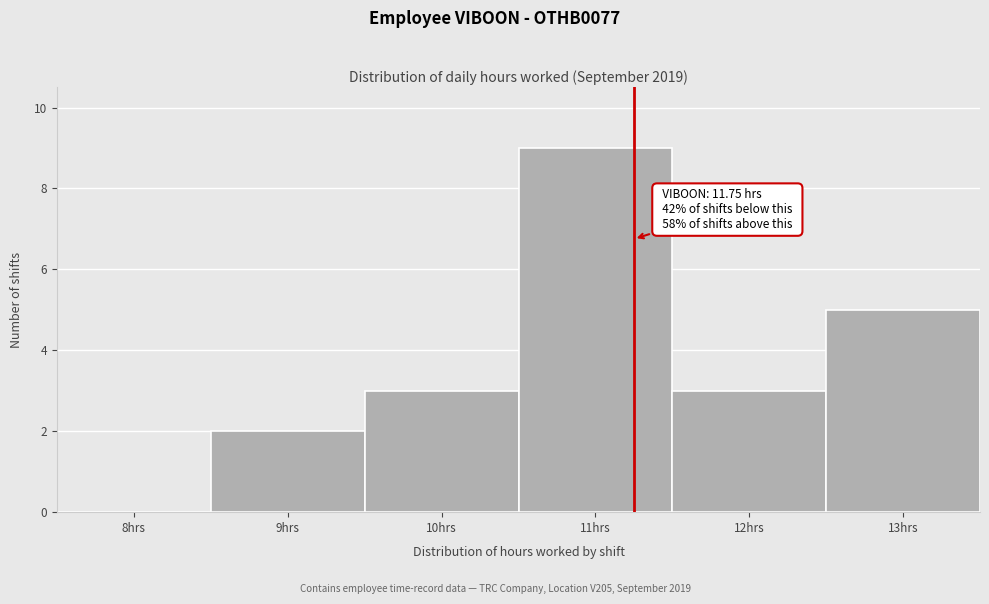

Reading left to right, transcribe all the data shown in this chart.

8hrs=0	9hrs=2	10hrs=3	11hrs=9	12hrs=3	13hrs=5